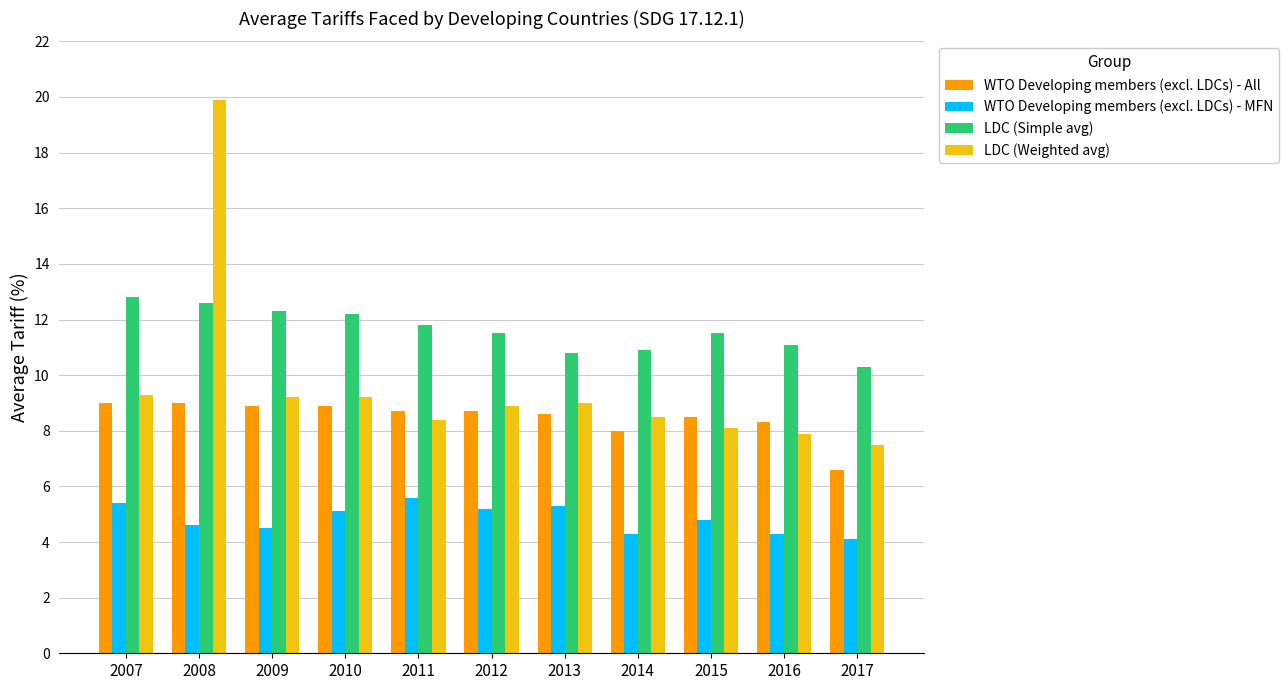

What is the value of the LDC (Weighted avg) bar at the 9th from the left?

8.1